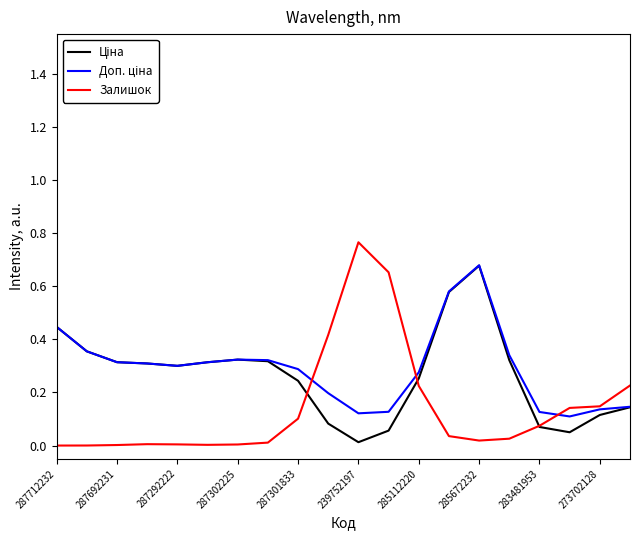

Which series has the widest spread of values?

Залишок